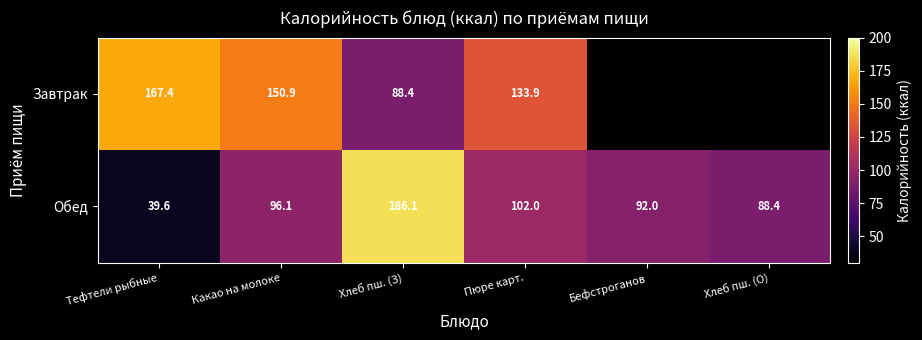

The value of Завтрак at Какао на молоке is 150.9. True or false?

True